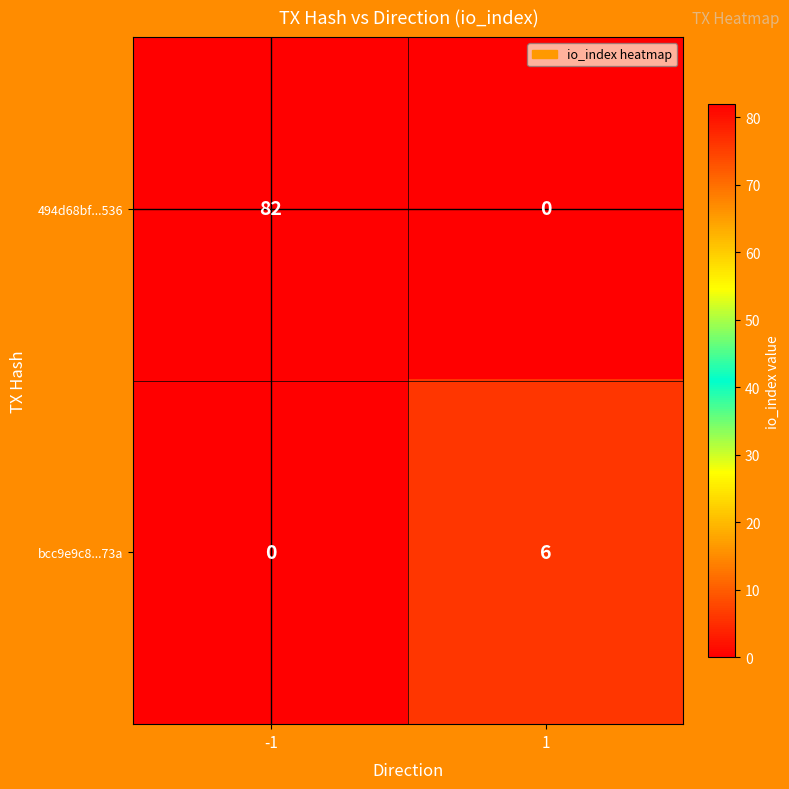

Is it true that 494d68bf...536 equals 82 at -1?

True